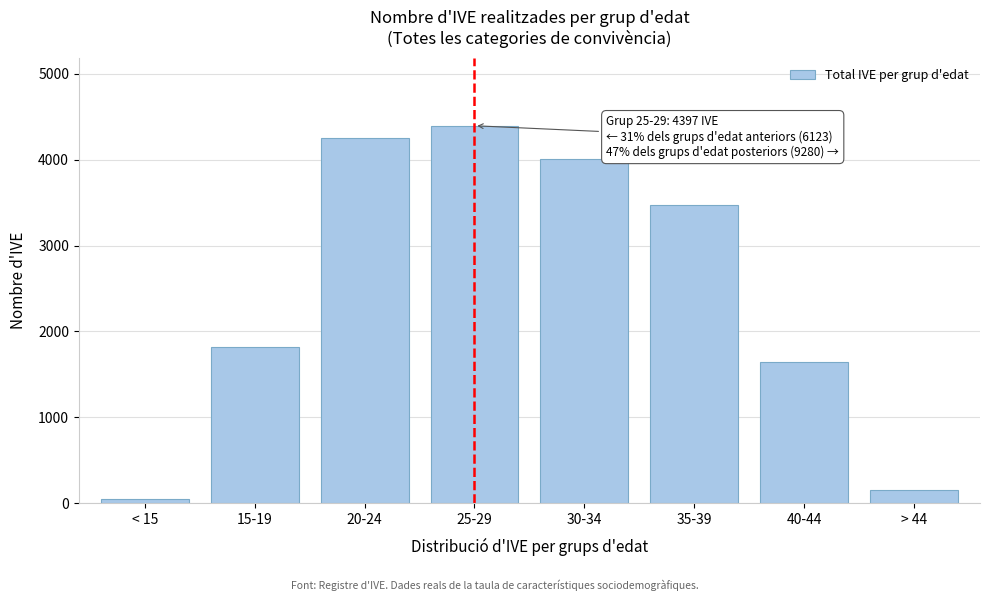

Reading left to right, transcribe all the data shown in this chart.

< 15=44	15-19=1824	20-24=4255	25-29=4397	30-34=4007	35-39=3473	40-44=1645	> 44=155